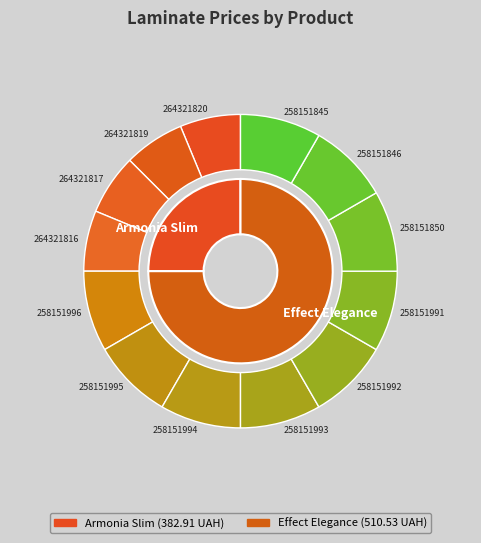

Is there a majority slice in this chart?

No